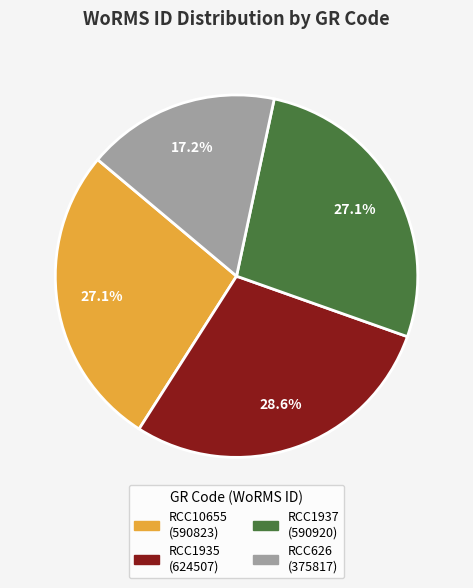

What percentage is the RCC10655 slice, to the nearest percent?

27%